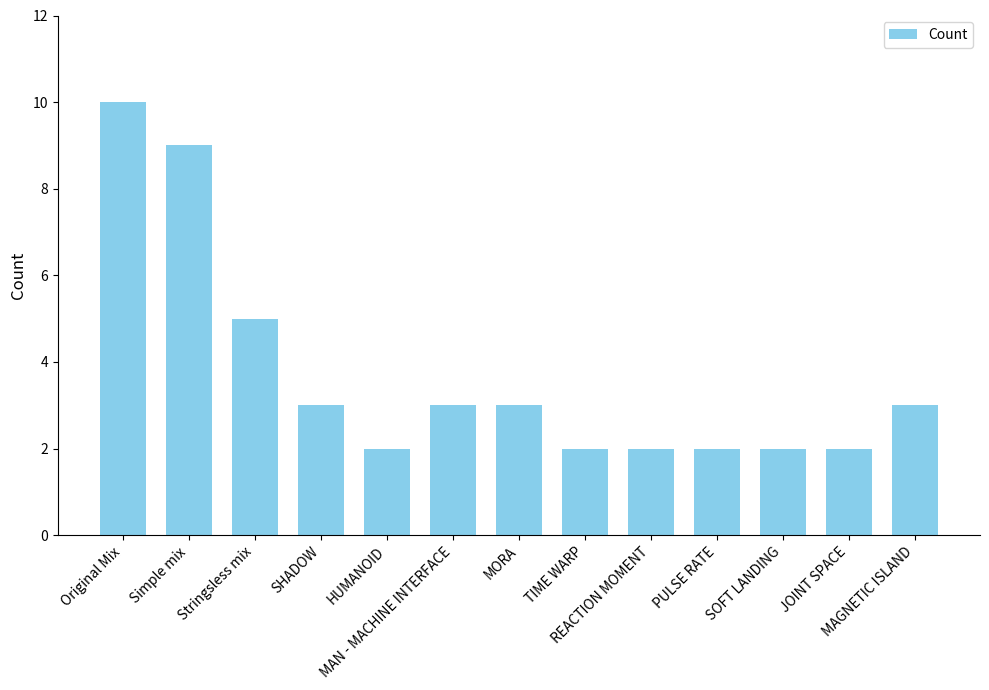

What is the greatest value displayed?

10